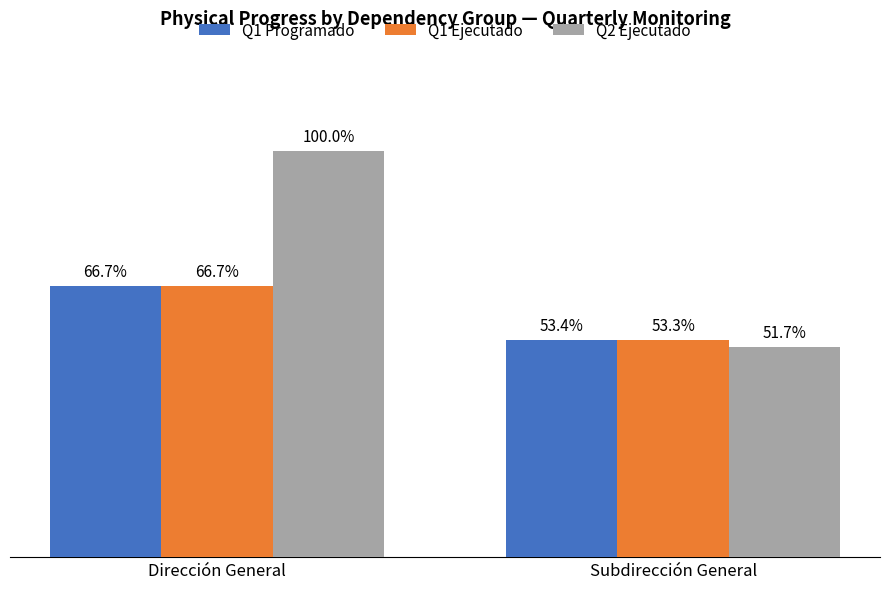

Which series has the largest total across all categories?

Q2 Ejecutado